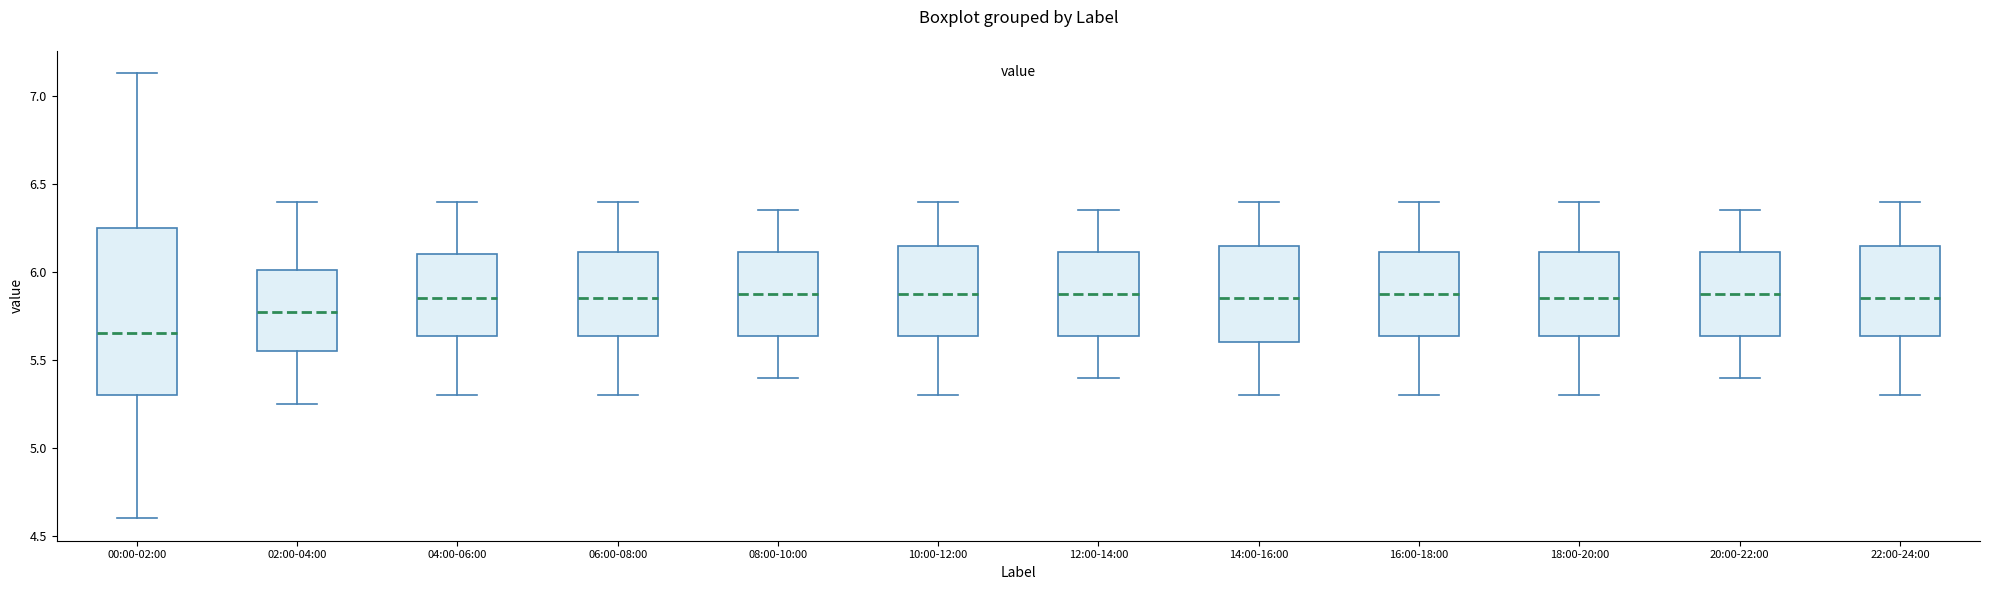

Reading left to right, read every box against the y-axis: the position of its median line, the range the box covers, and the ends of its whiskers. The values are not printed on the chart, so give them approximately, as read against the axis.

00:00-02:00: median 5.65, box 5.30 to 6.25, whiskers 4.60 to 7.15
02:00-04:00: median 5.80, box 5.55 to 6.00, whiskers 5.25 to 6.40
04:00-06:00: median 5.85, box 5.65 to 6.10, whiskers 5.30 to 6.40
06:00-08:00: median 5.85, box 5.65 to 6.10, whiskers 5.30 to 6.40
08:00-10:00: median 5.90, box 5.65 to 6.10, whiskers 5.40 to 6.35
10:00-12:00: median 5.90, box 5.65 to 6.15, whiskers 5.30 to 6.40
12:00-14:00: median 5.90, box 5.65 to 6.10, whiskers 5.40 to 6.35
14:00-16:00: median 5.85, box 5.60 to 6.15, whiskers 5.30 to 6.40
16:00-18:00: median 5.90, box 5.65 to 6.10, whiskers 5.30 to 6.40
18:00-20:00: median 5.85, box 5.65 to 6.10, whiskers 5.30 to 6.40
20:00-22:00: median 5.90, box 5.65 to 6.10, whiskers 5.40 to 6.35
22:00-24:00: median 5.85, box 5.65 to 6.15, whiskers 5.30 to 6.40